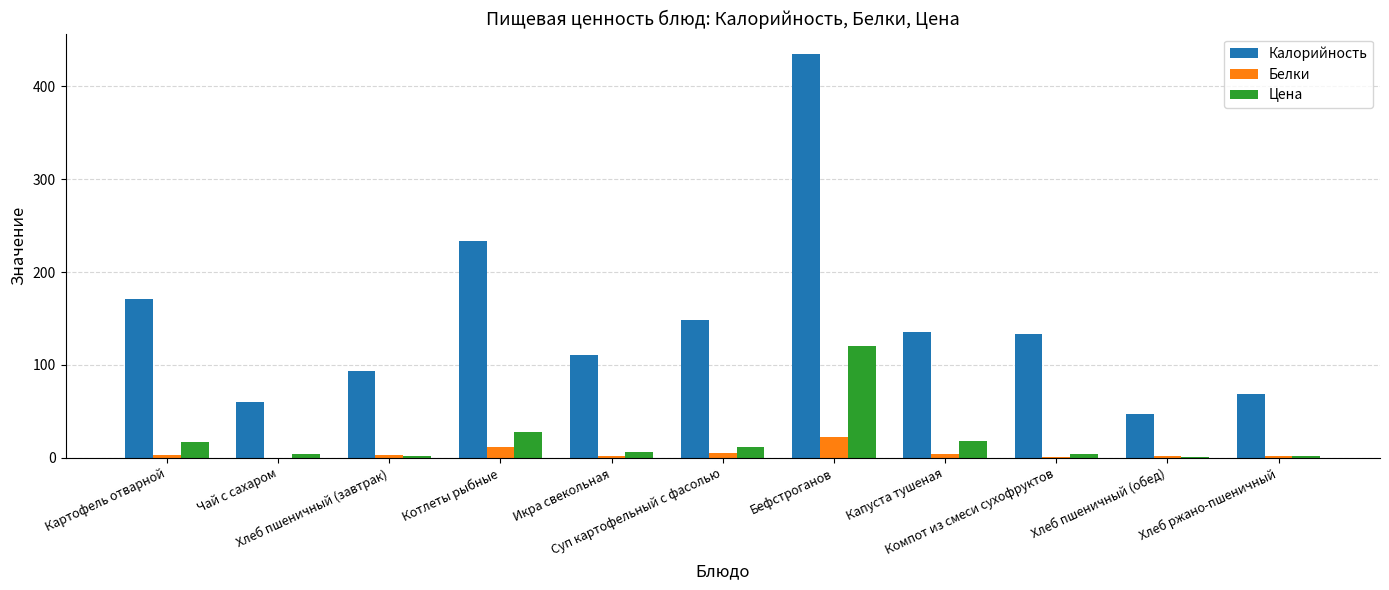

At which category is the sum across all series the highest?

Бефстроганов